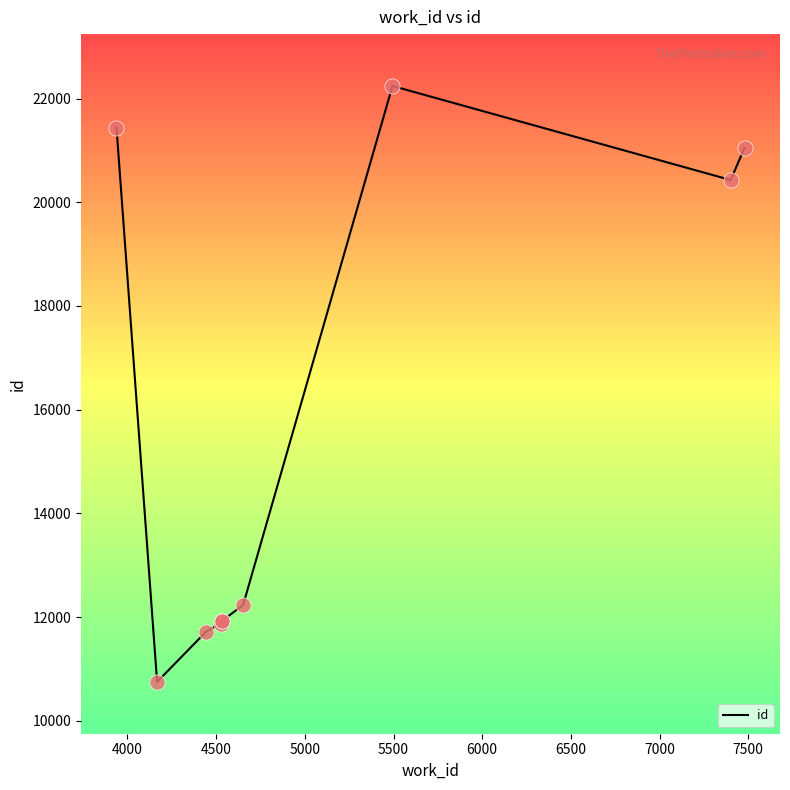

What is the maximum value shown in the chart?

22243